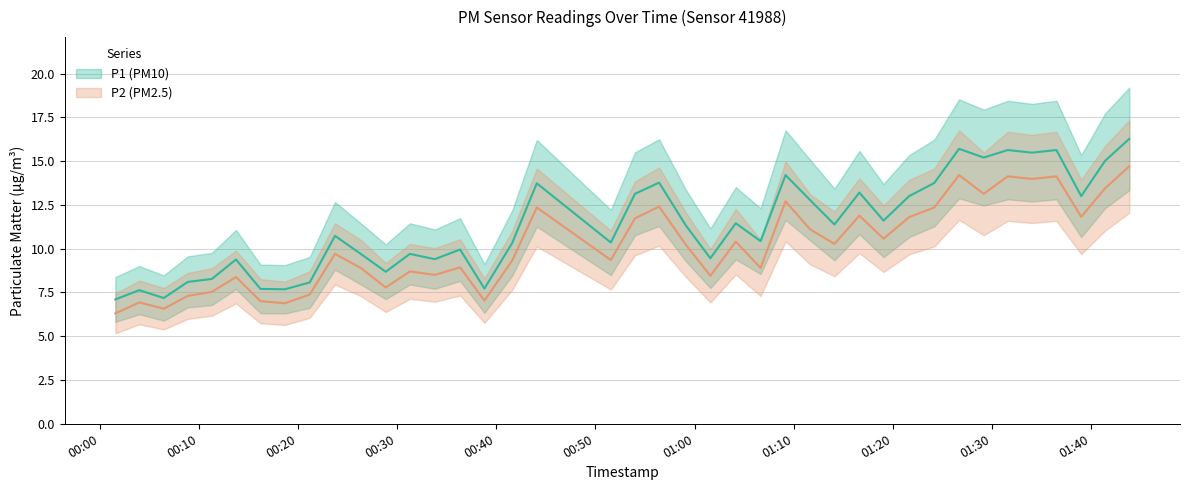

How many categories are shown in the chart?

40